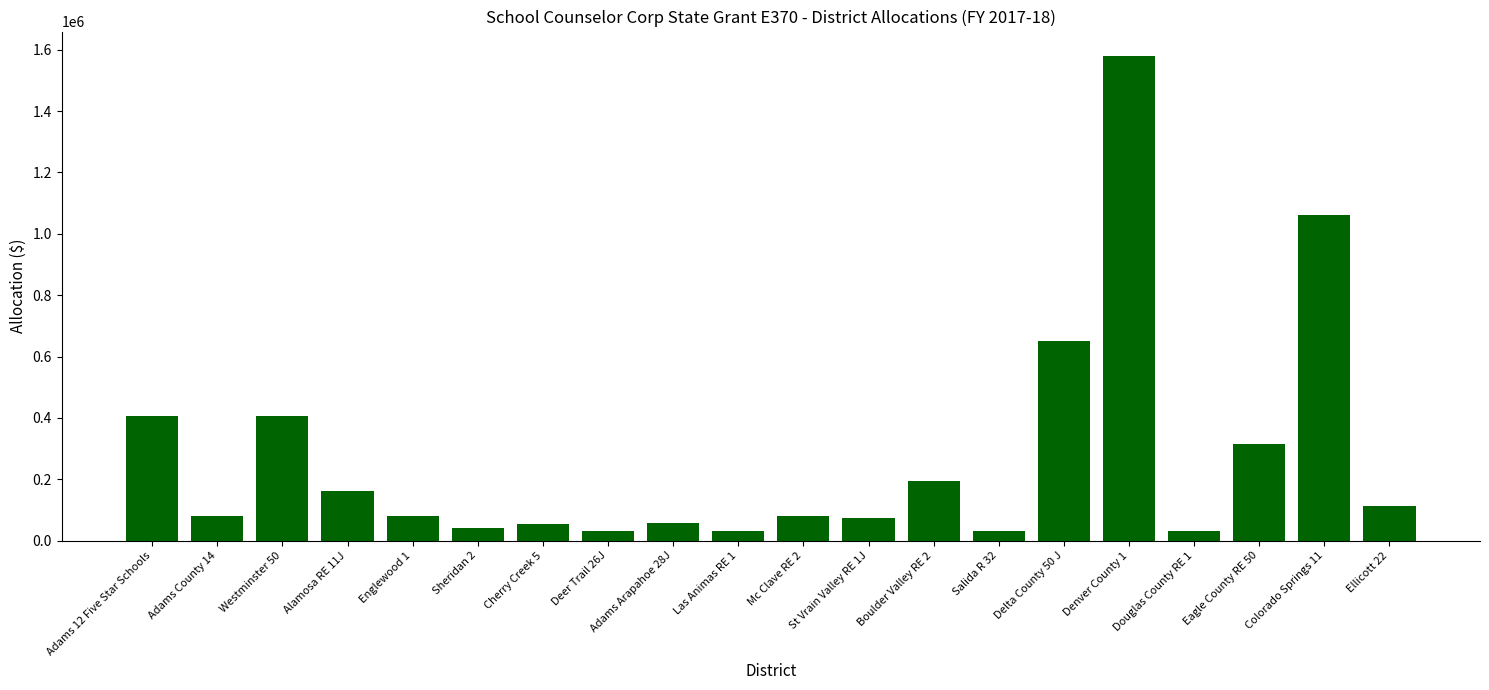

Approximately how many times larger is the value at Englewood 1 compared to Delta County 50 J?

0.1